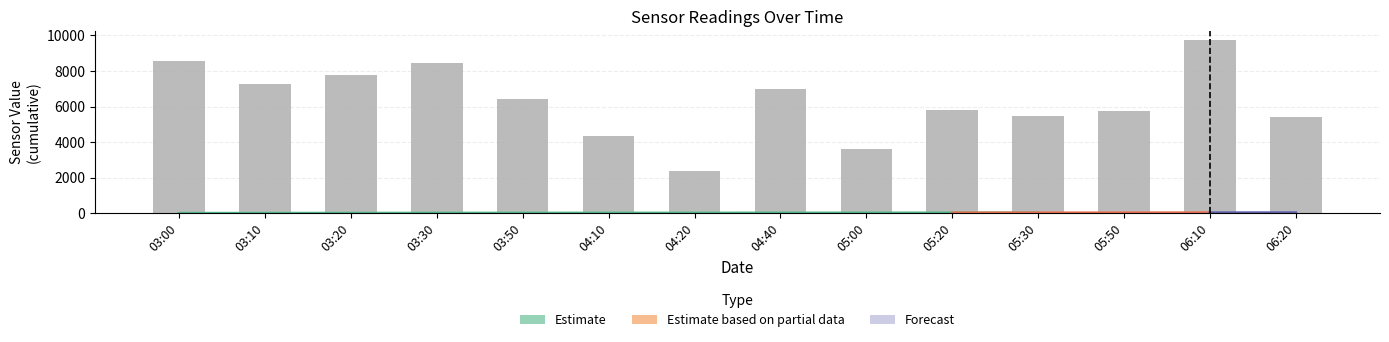

What is the smallest value displayed?

2400.0